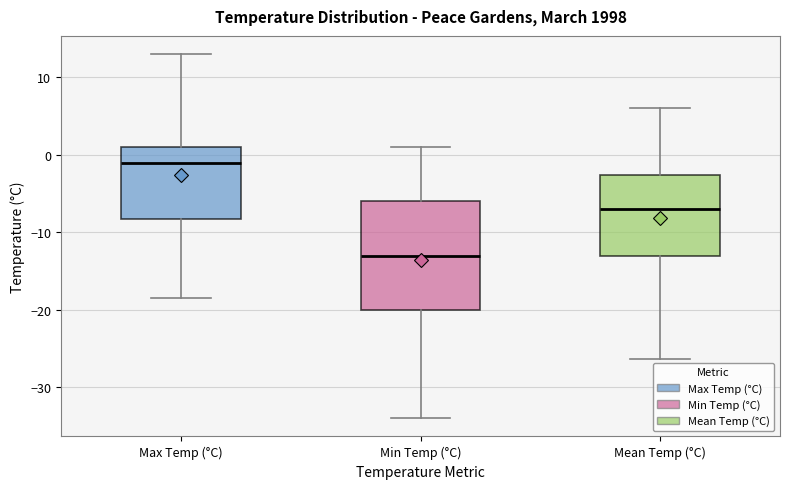

Reading left to right, transcribe this box plot: for each box, give where its median line is, the range the box spans, and where its two whiskers end, as read against the y-axis. The values are not printed on the chart, so give them approximately, as read against the axis.

Max Temp (°C): median -1, box -8 to 1, whiskers -18 to 13
Min Temp (°C): median -13, box -20 to -6, whiskers -34 to 1
Mean Temp (°C): median -7, box -13 to -3, whiskers -26 to 6